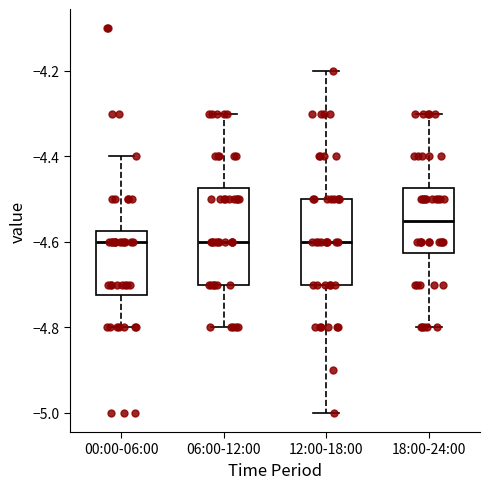

Reading left to right, read every box against the y-axis: the position of its median line, the range the box covers, and the ends of its whiskers. The values are not printed on the chart, so give them approximately, as read against the axis.

00:00-06:00: median -4.60, box -4.72 to -4.58, whiskers -4.80 to -4.40
06:00-12:00: median -4.60, box -4.70 to -4.48, whiskers -4.80 to -4.30
12:00-18:00: median -4.60, box -4.70 to -4.50, whiskers -5.00 to -4.20
18:00-24:00: median -4.54, box -4.62 to -4.48, whiskers -4.80 to -4.30